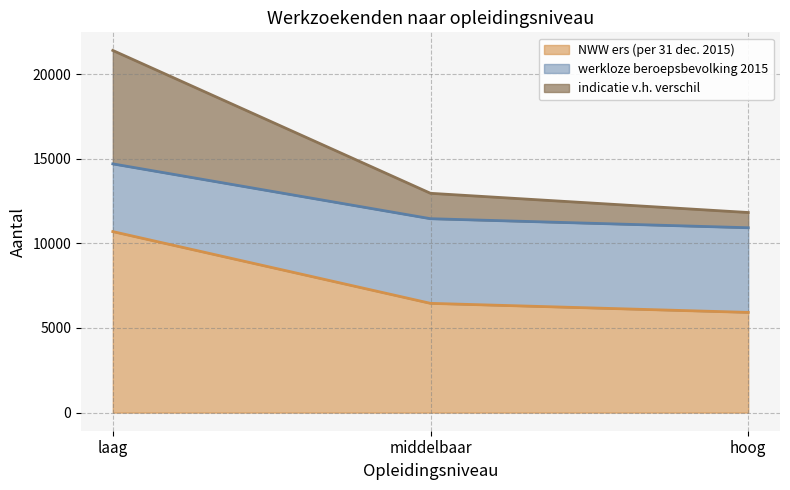

Does the chart have visible grid lines?

Yes